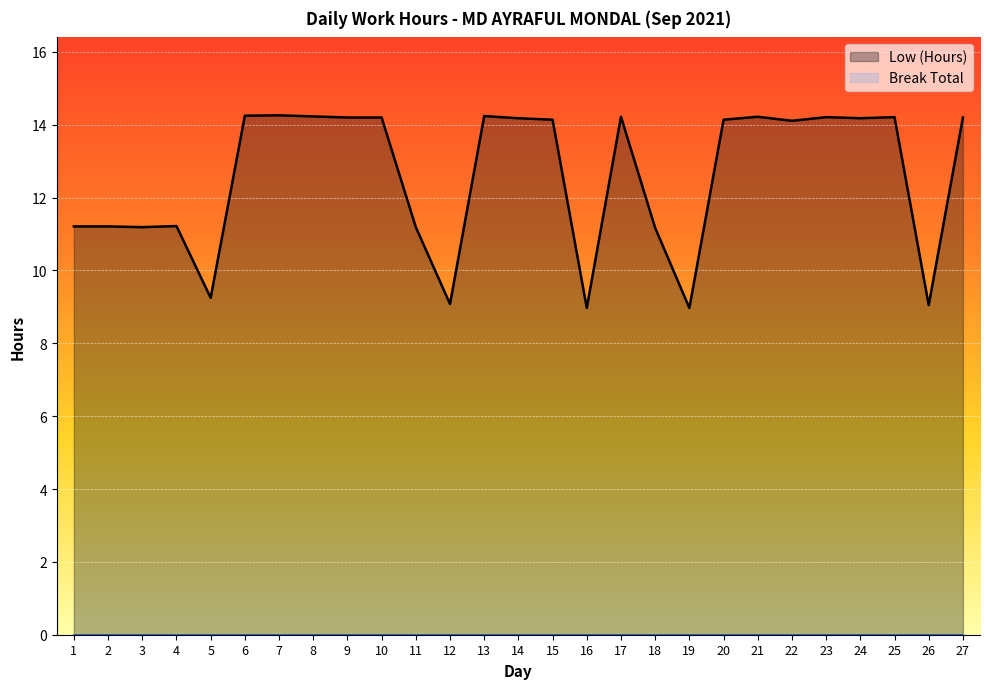

Does the chart display data point markers on the line(s)?

No